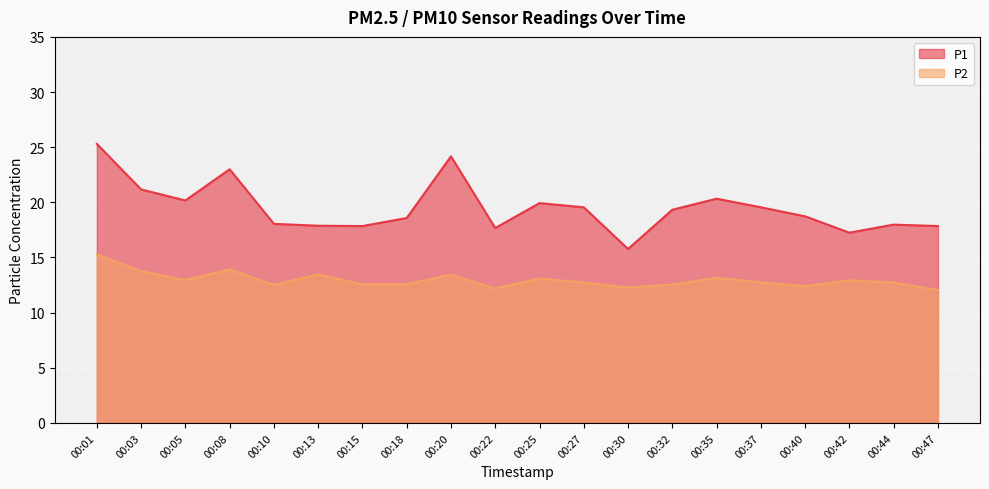

What is the total value across all series at 00:25?

33.0